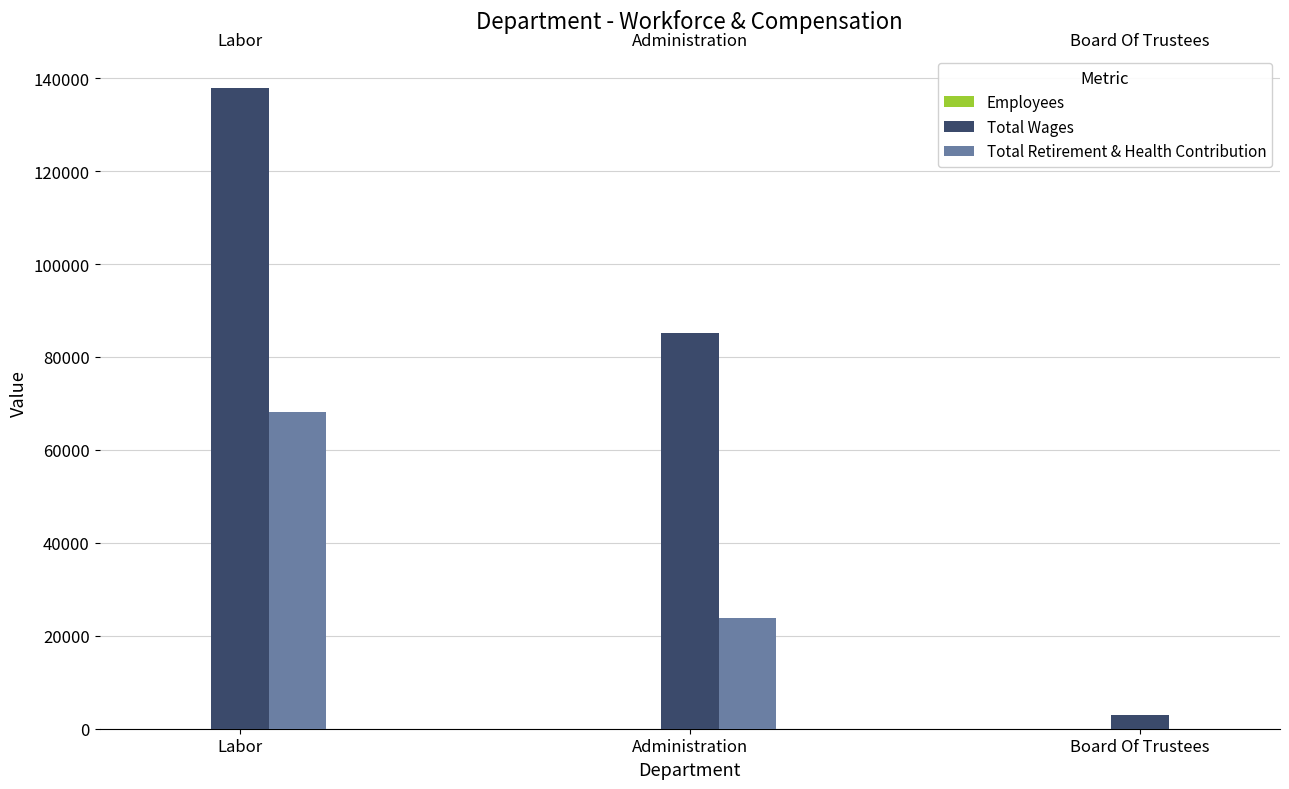

What is the difference between the Total Retirement & Health Contribution values at Administration and Labor?

44324